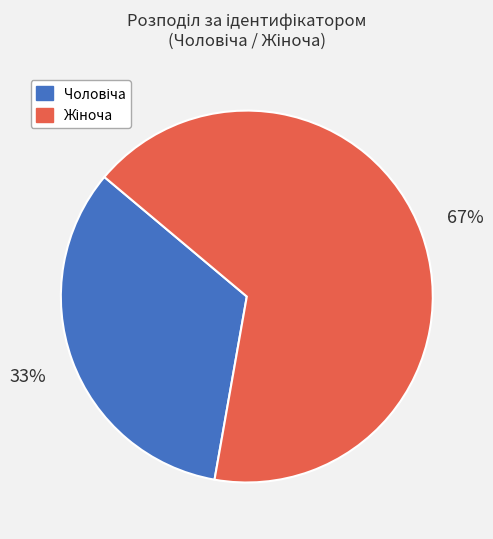

How many slices are in this pie chart?

2